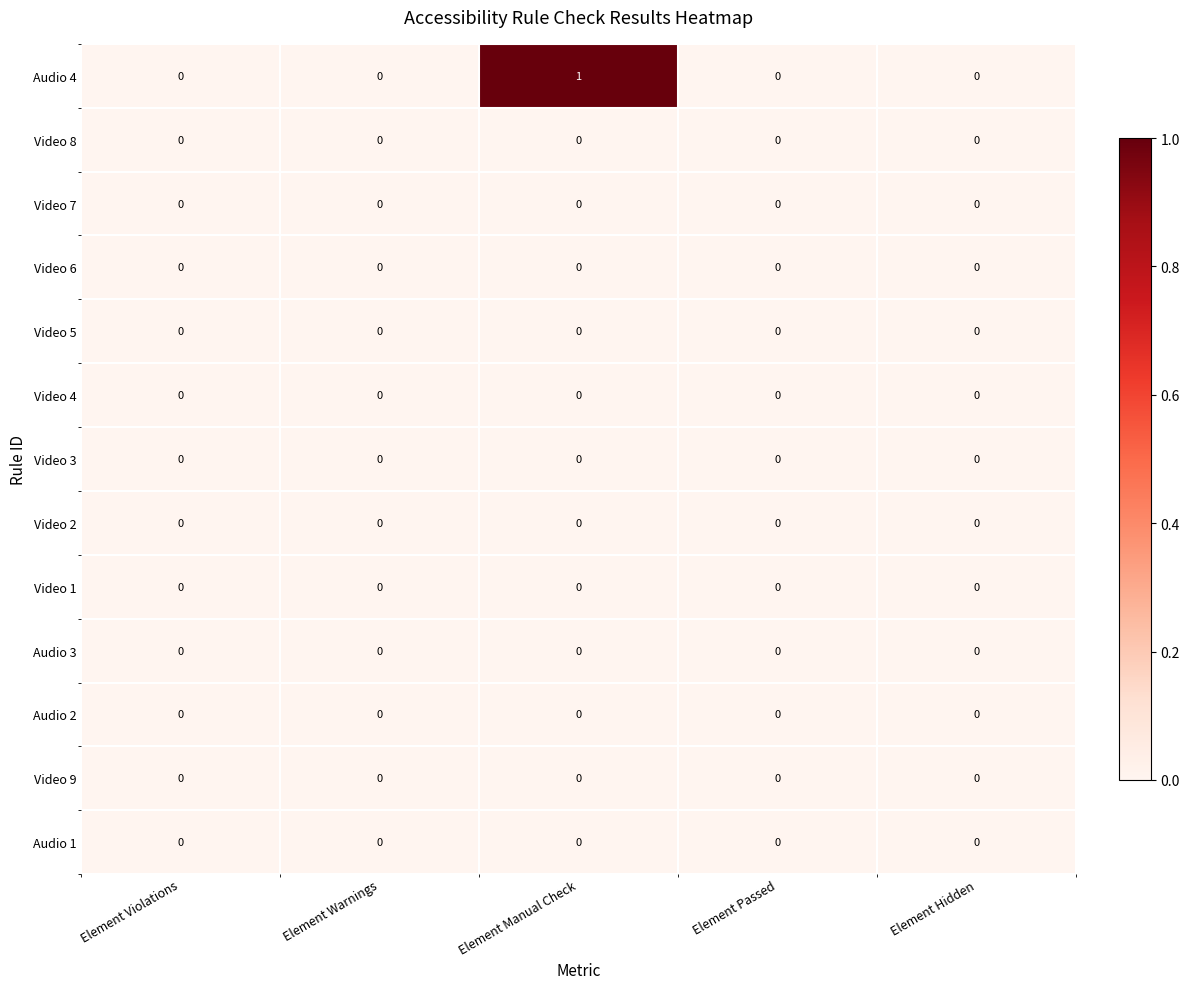

Which series has the largest total across all categories?

Audio 4